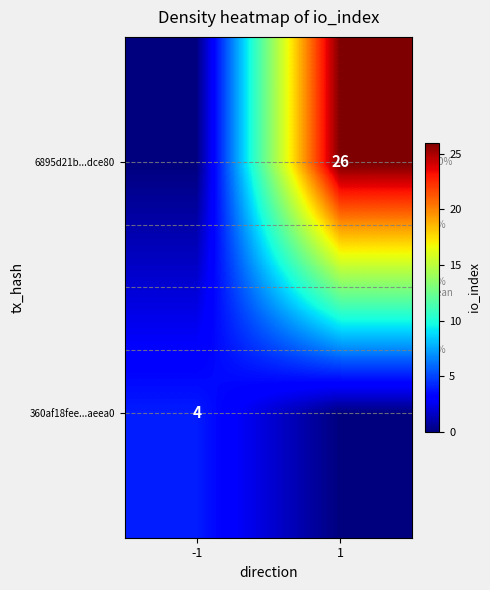

Is the value of 360af18fee...aeea0 at -1 greater than the value of 6895d21b...dce80 at 1?

No